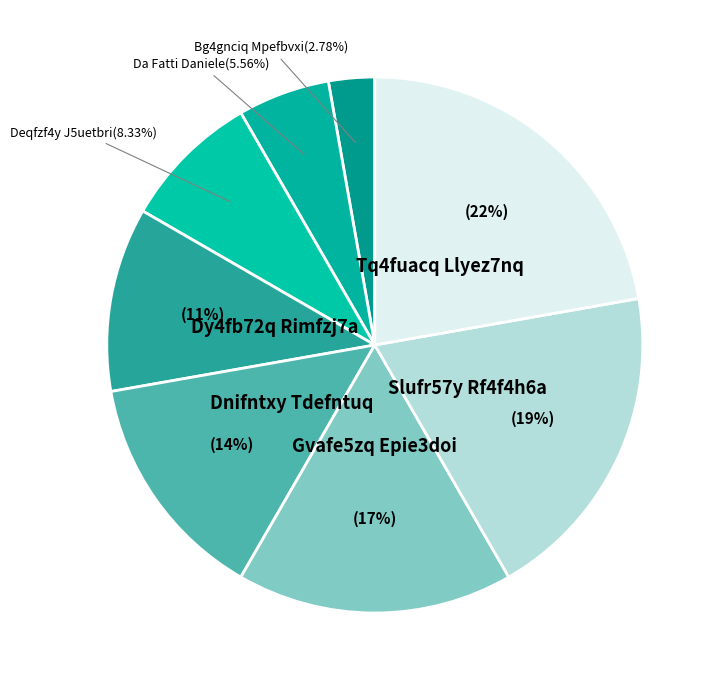

How many segments does this pie chart have?

8